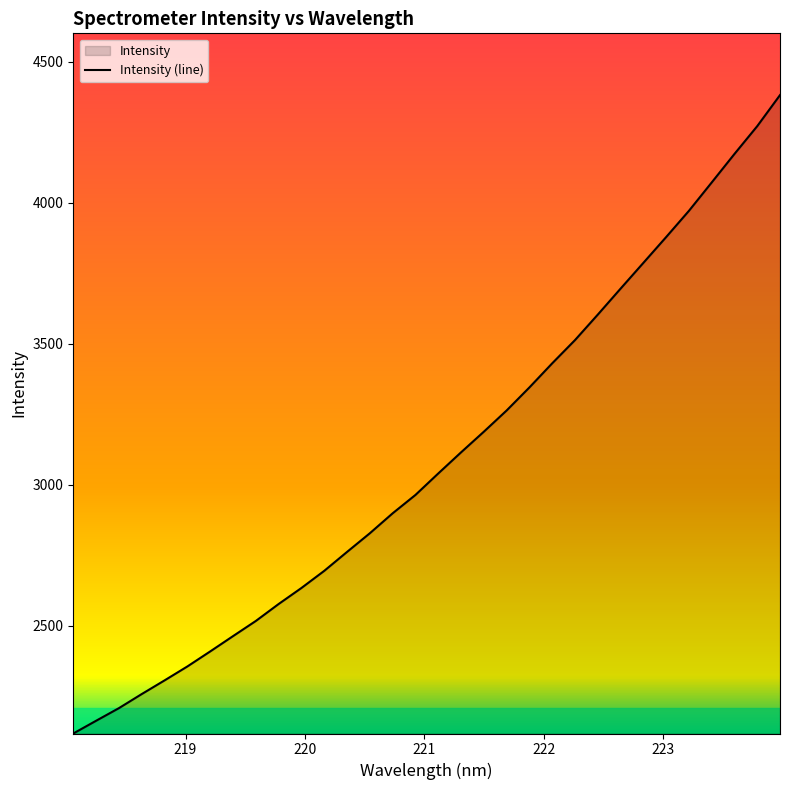

What is the difference between the maximum and minimum values?

2264.9